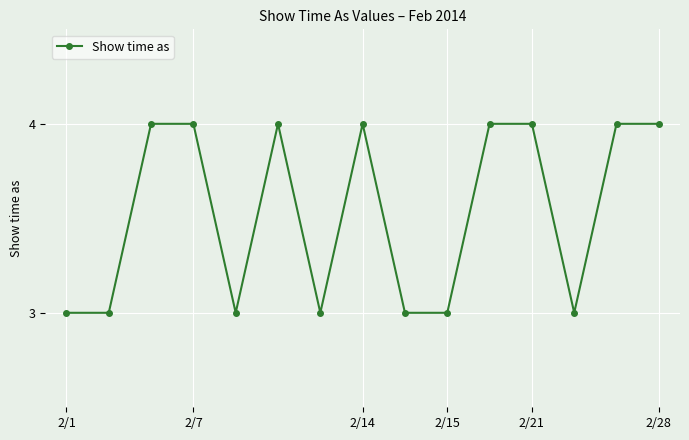

Is this an area chart (filled region under the line)?

No